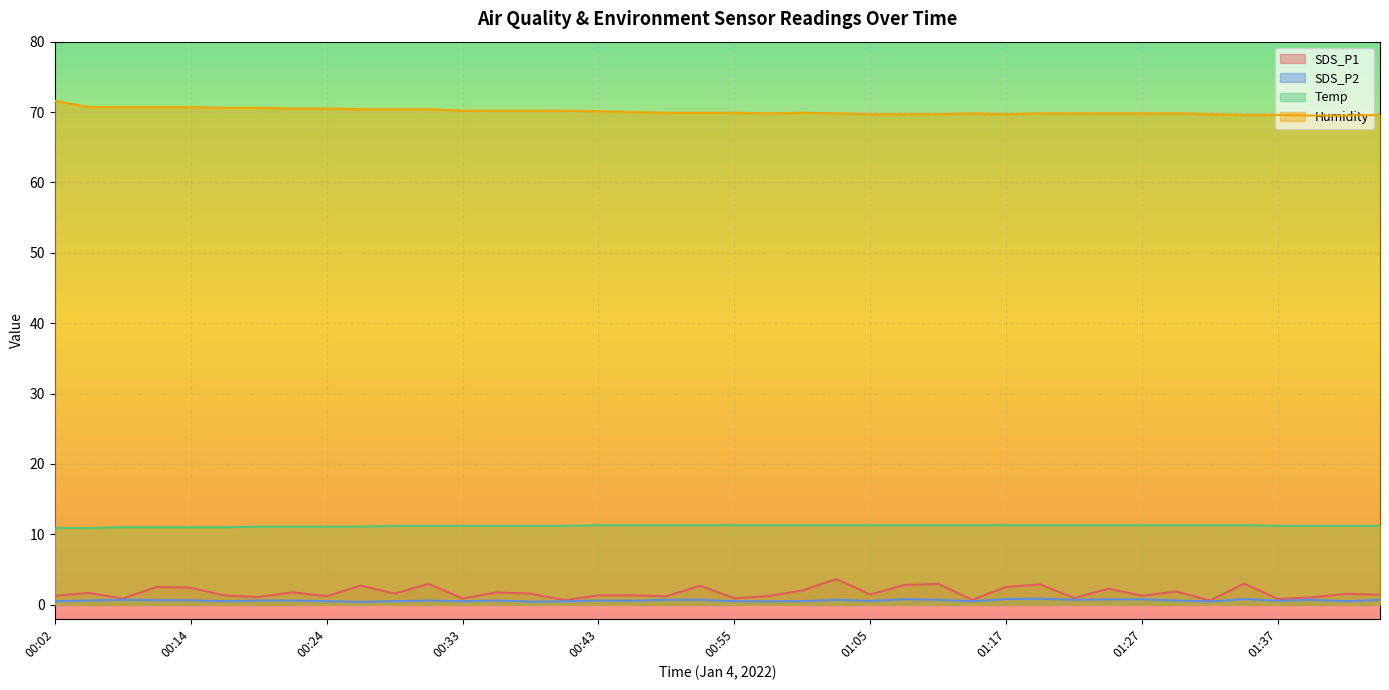

At how many categories does at least one series exceed 15?

40